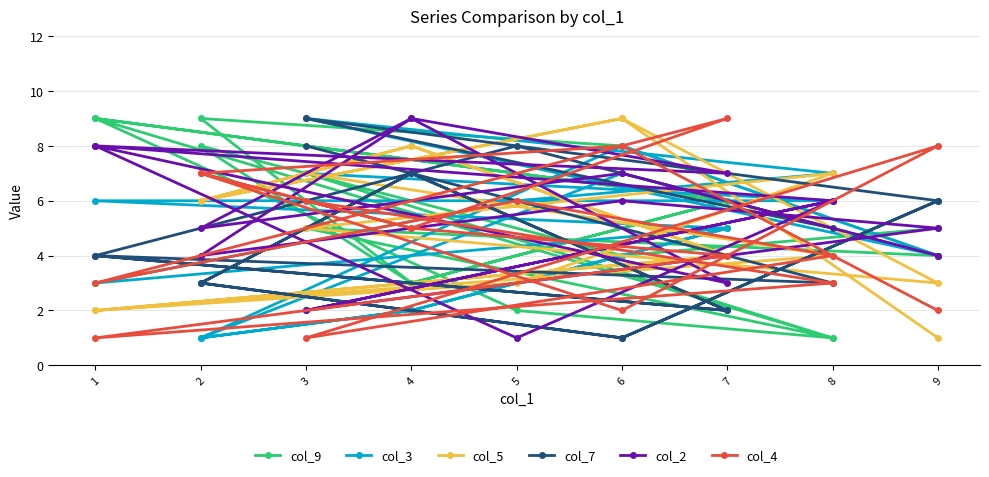

Which series has the largest total across all categories?

col_2